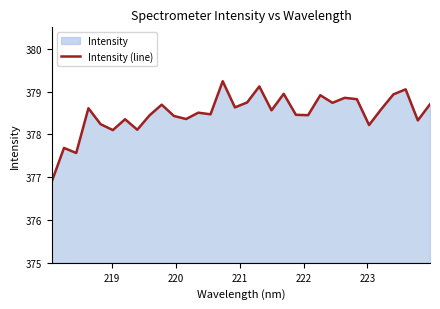

Reading left to right, list all the values displayed in this chart.

376.9	377.7	377.6	378.6	378.2	378.1	378.4	378.1	378.4	378.7	378.4	378.4	378.5	378.5	379.2	378.6	378.7	379.1	378.6	378.9	378.5	378.4	378.9	378.7	378.9	378.8	378.2	378.6	378.9	379.1	378.3	378.7